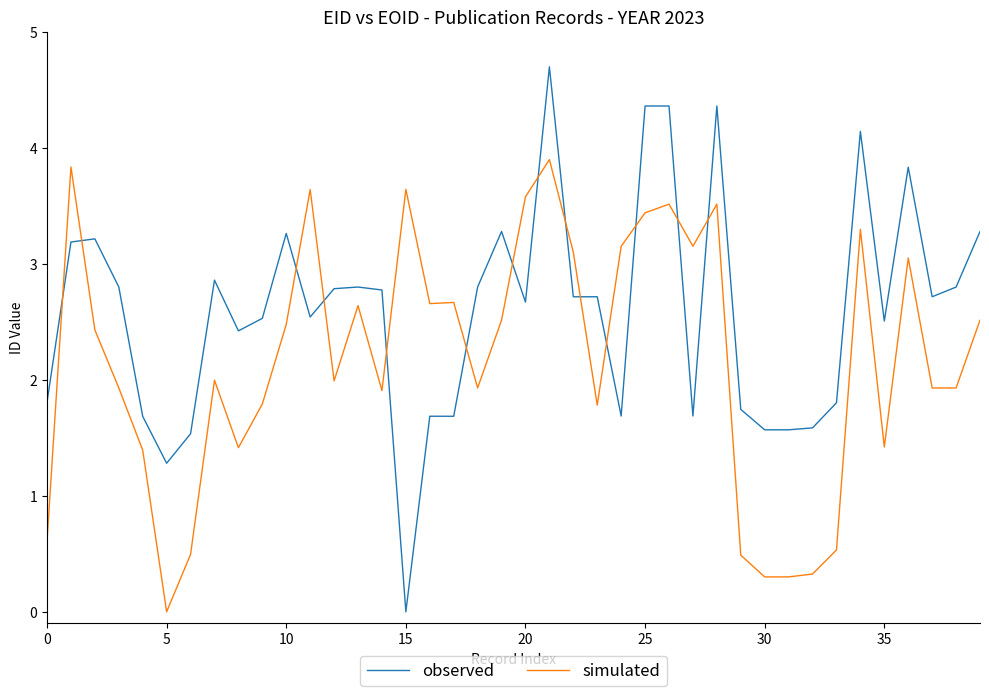

Which series has the largest total across all categories?

observed